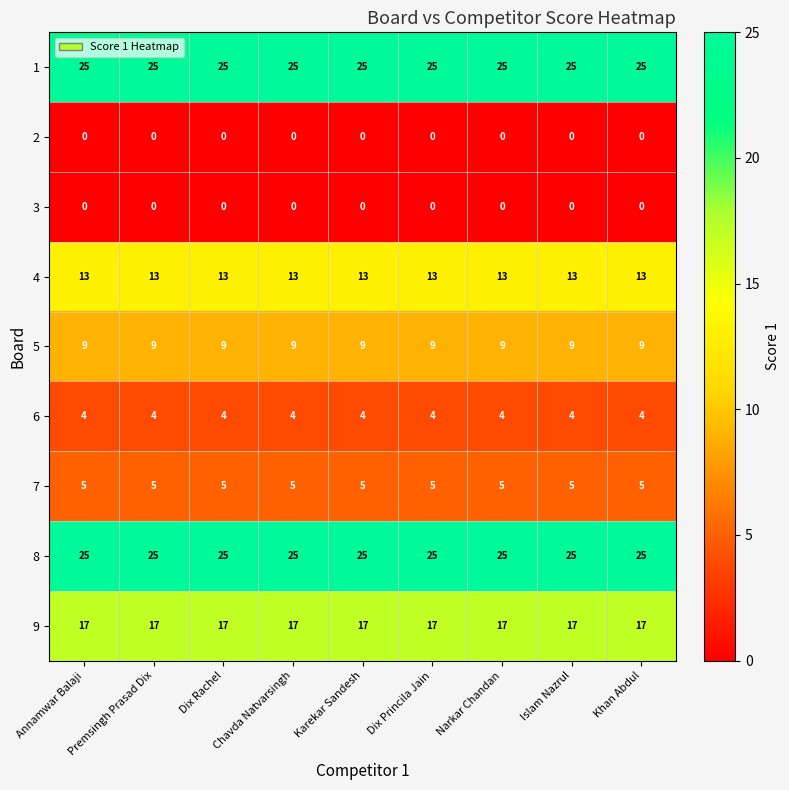

What is the difference between the highest and lowest values at Premsingh Prasad Dix?

25